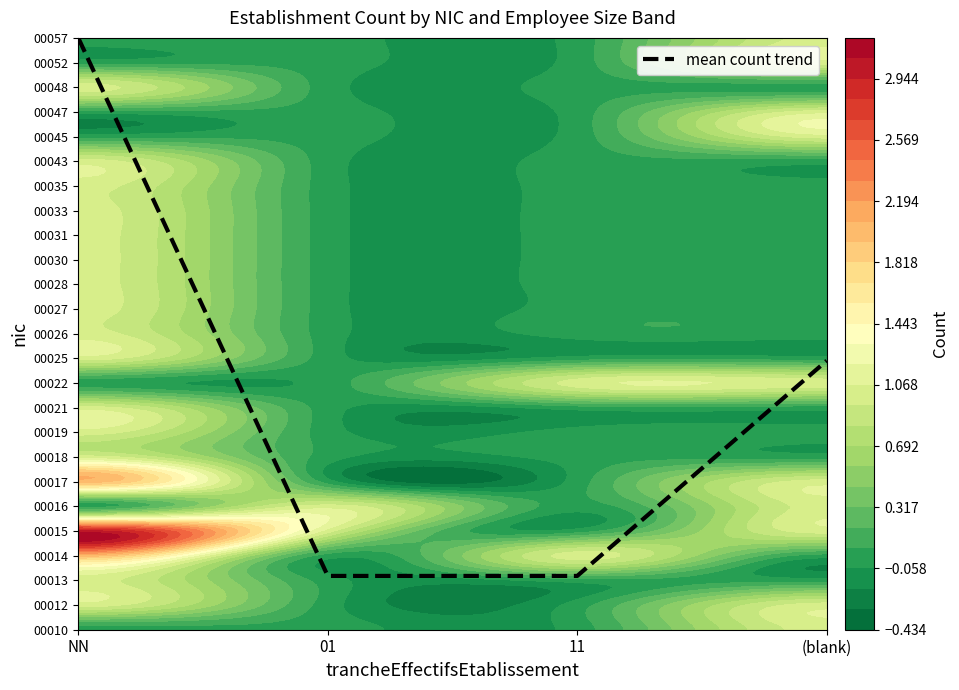

Rank the categories by value from highest to lowest.

NN, (blank), 01, 11